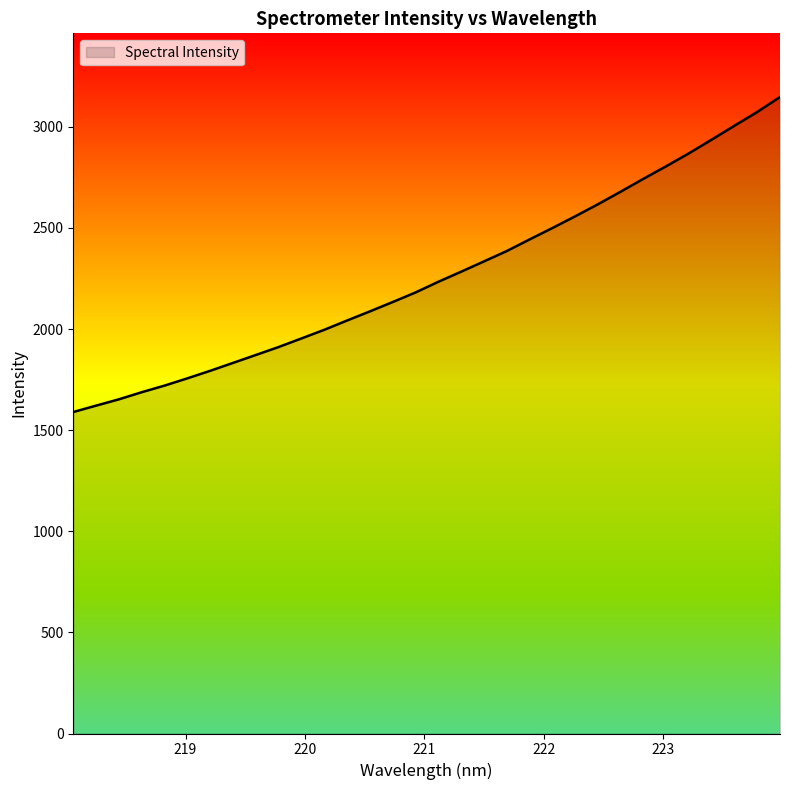

What is the greatest value displayed?

3147.7